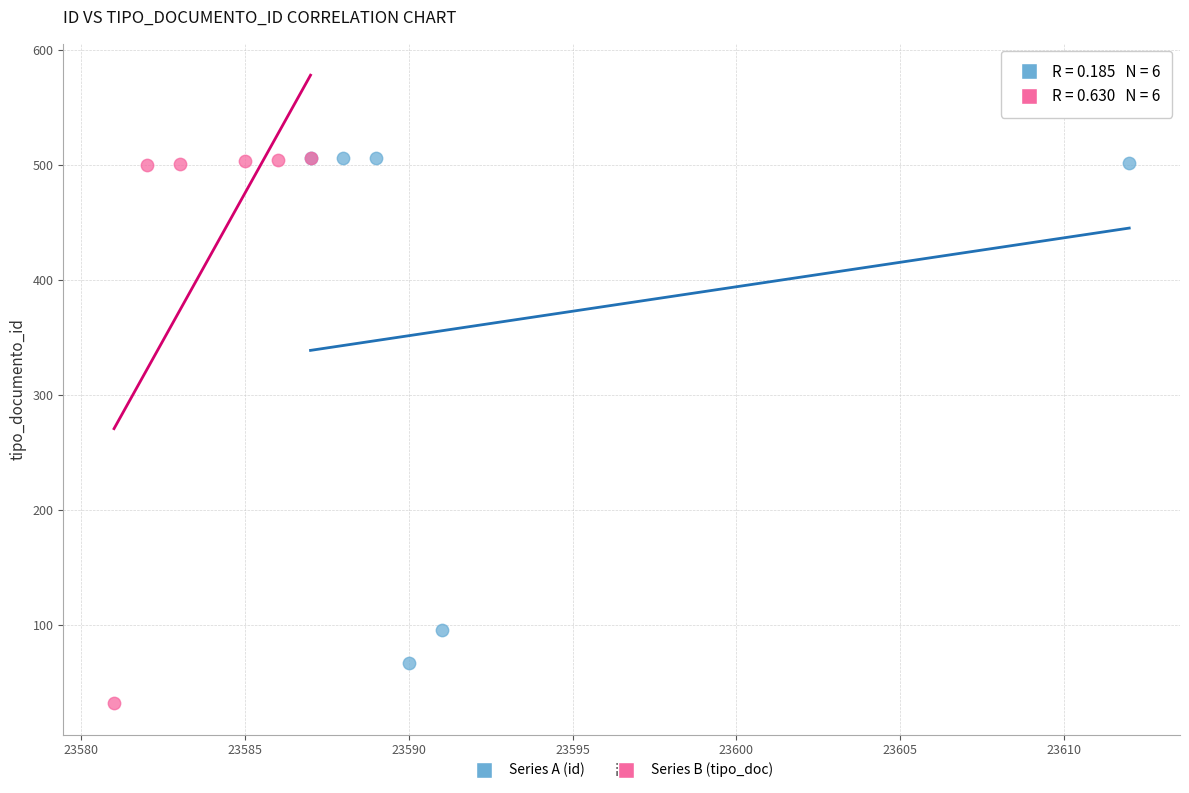

What are all the series names shown in the legend?

Series A (id), Series B (tipo_doc)